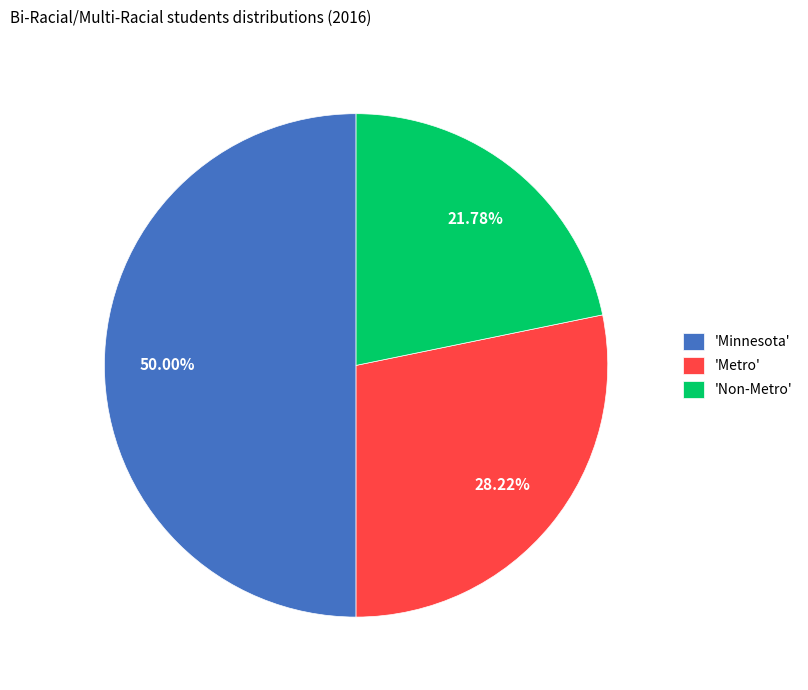

Between 'Minnesota' and 'Metro', which is larger?

'Minnesota'